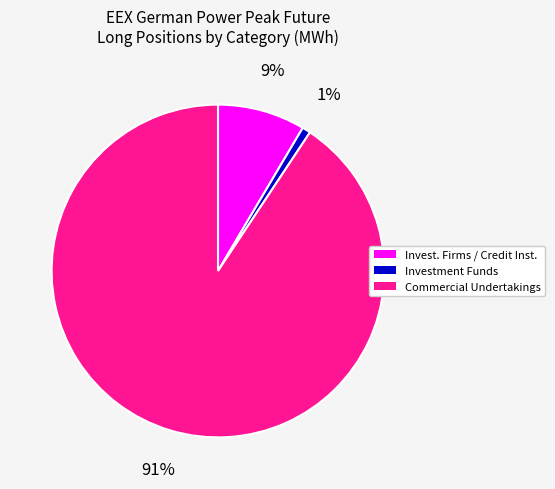

To the nearest percent, what is the average slice percentage?

33%